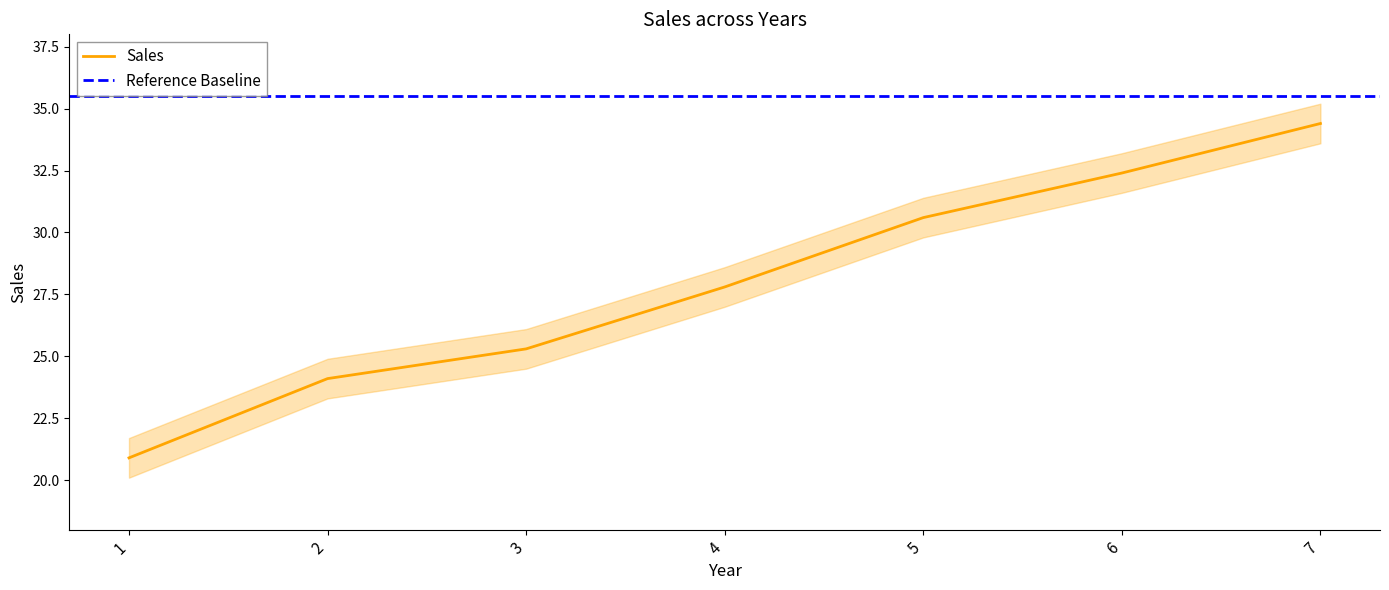

How many values exceed 27?

4